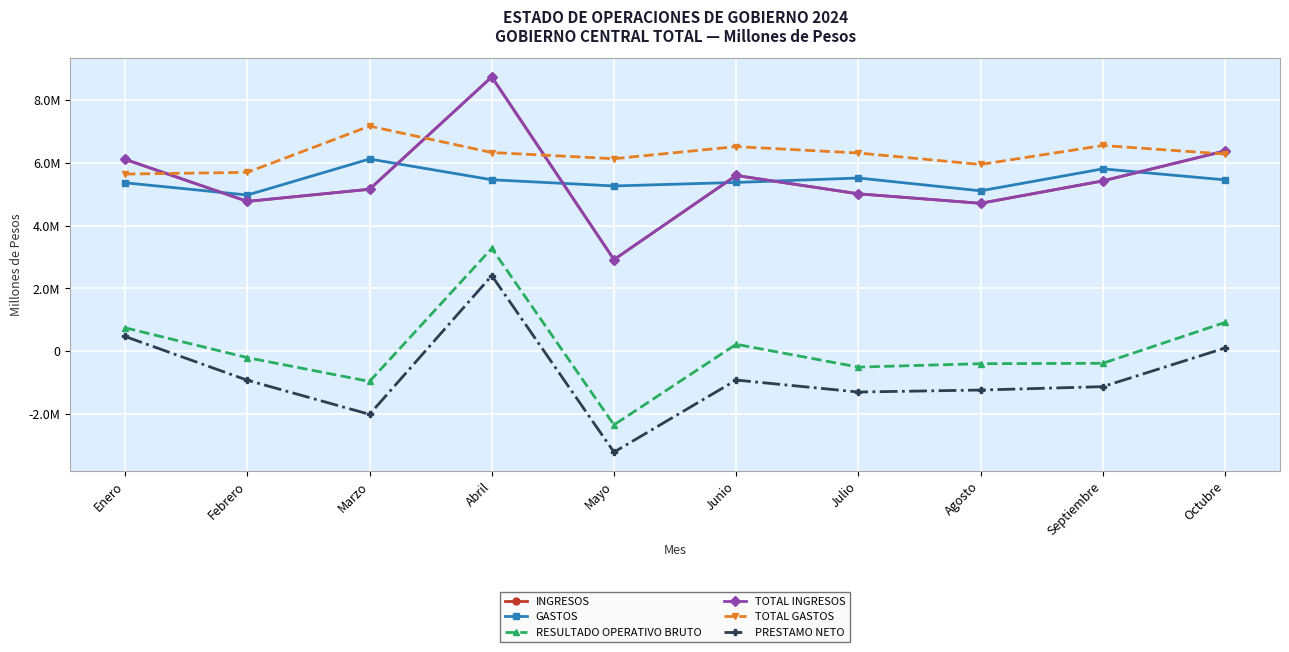

Is this an area chart (filled region under the line)?

No